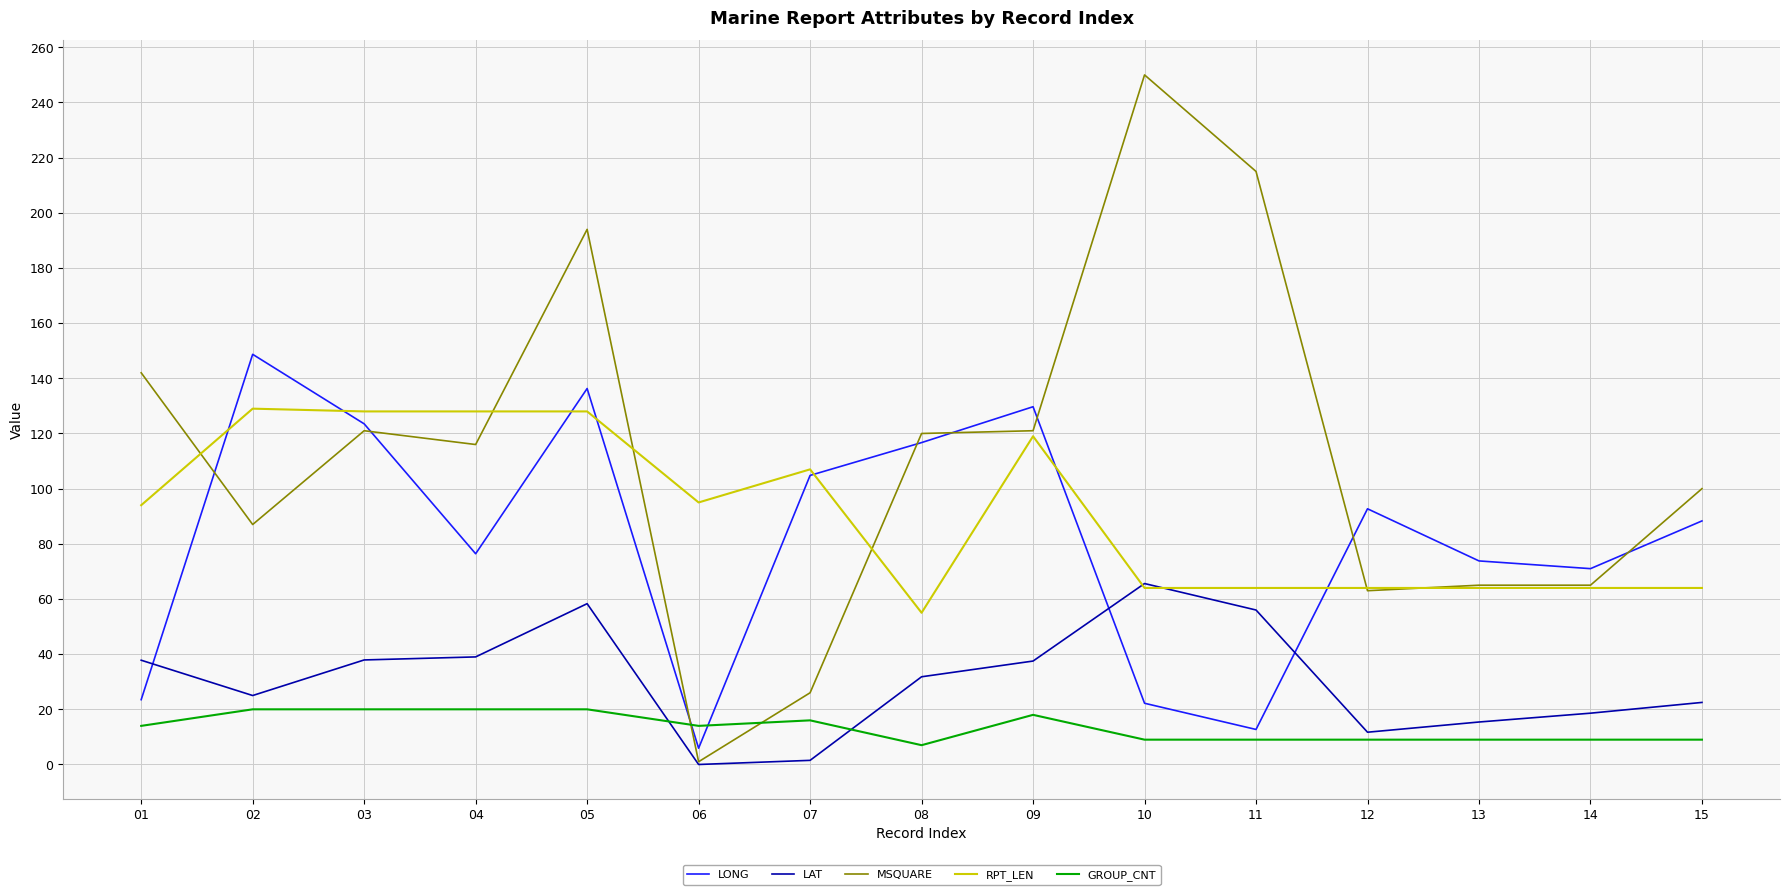

At which label does LAT first exceed 31?

01